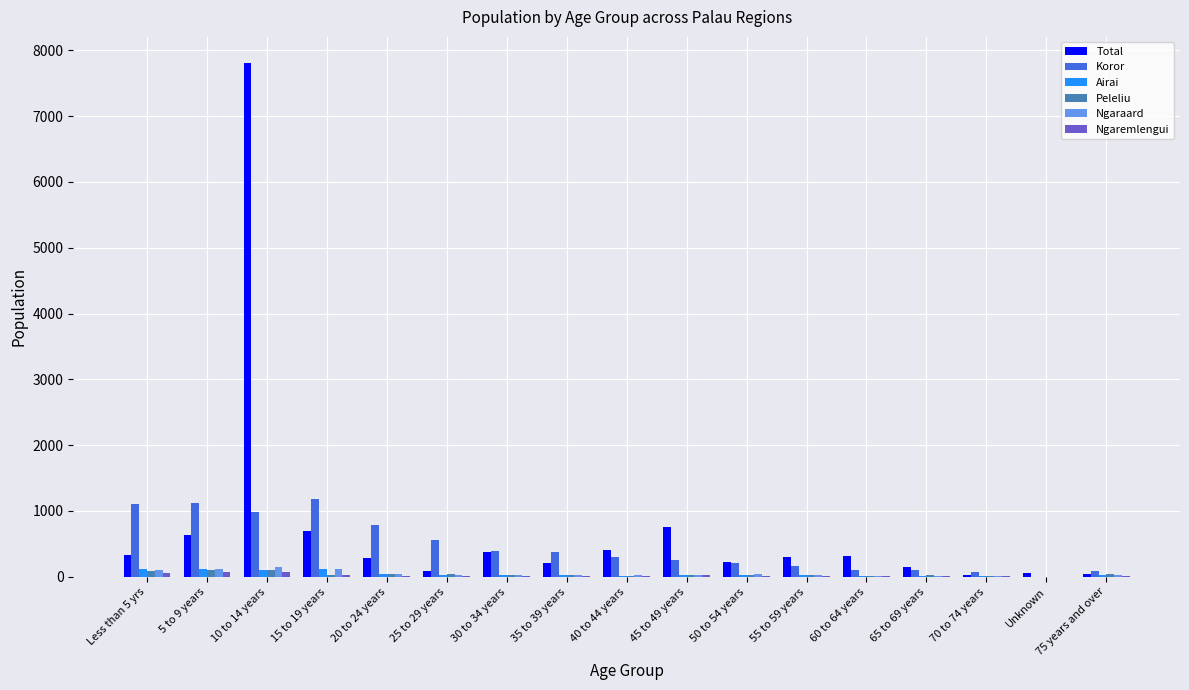

Count the number of data series in this chart.

6